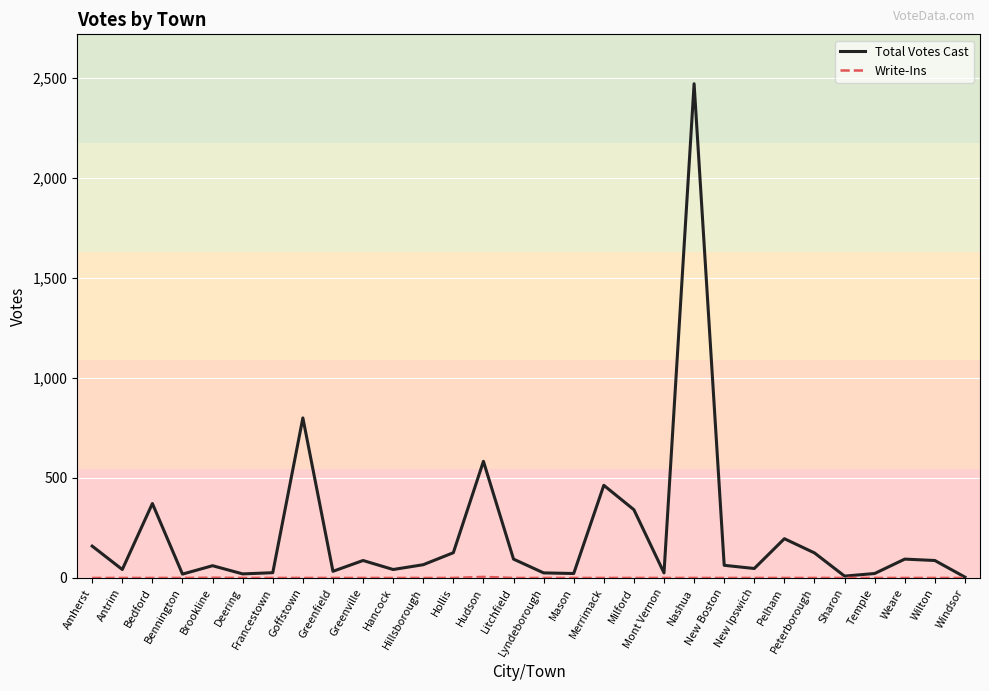

How many lines are shown in the chart?

2